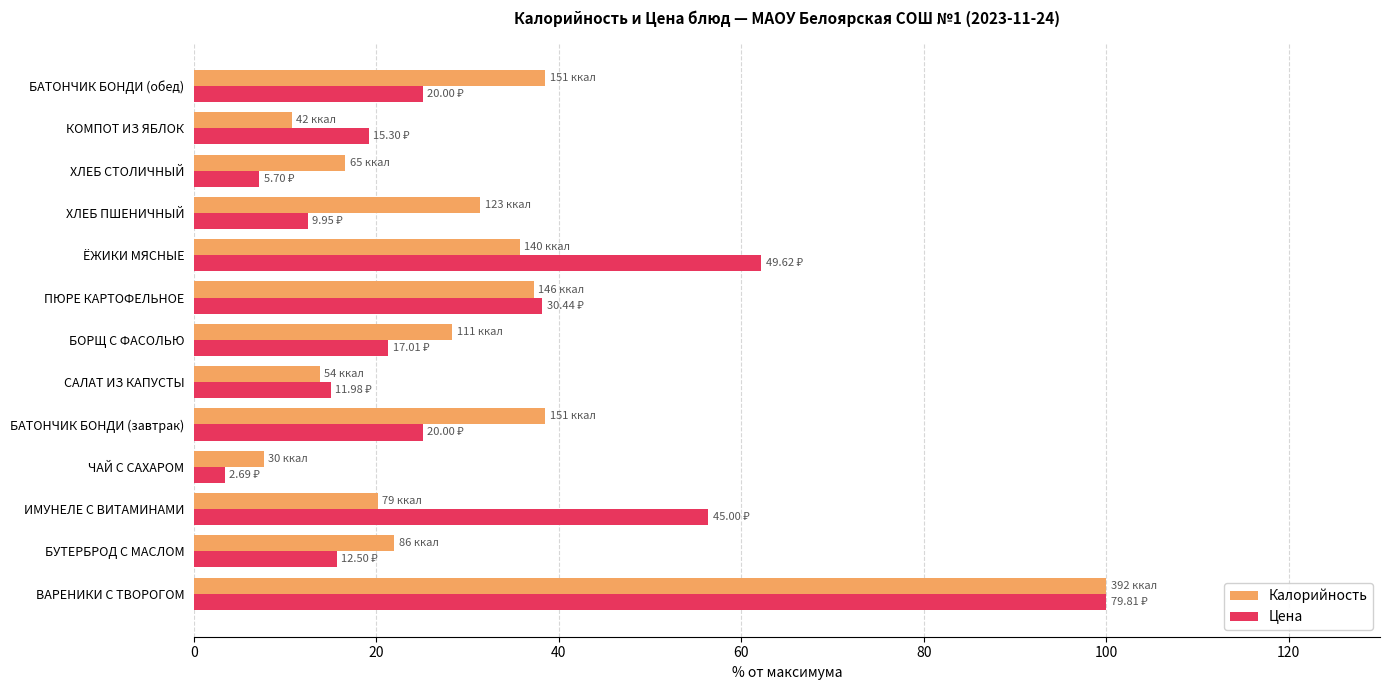

What is the difference between the maximum and second lowest values in the Цена series?

92.9